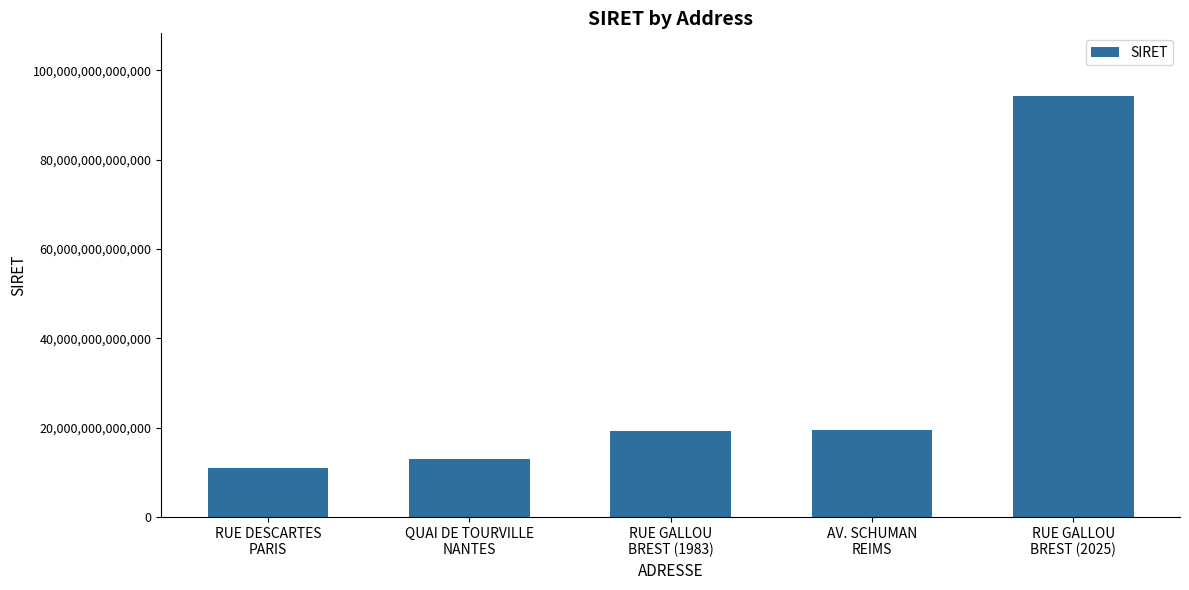

What is the change in value from AV. SCHUMAN
REIMS to RUE GALLOU
BREST (2025)?

+74618535099213